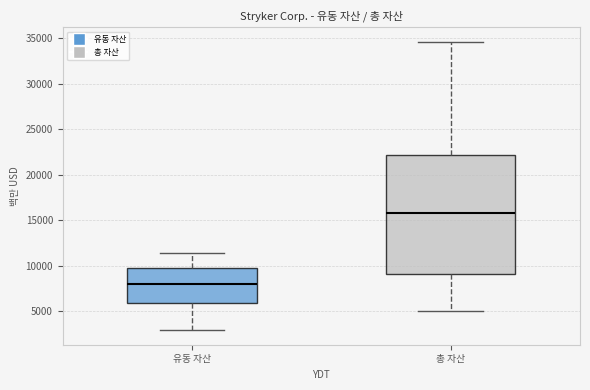

Comparing the boxes themselves (not the whiskers), which one is the tallest?

총 자산